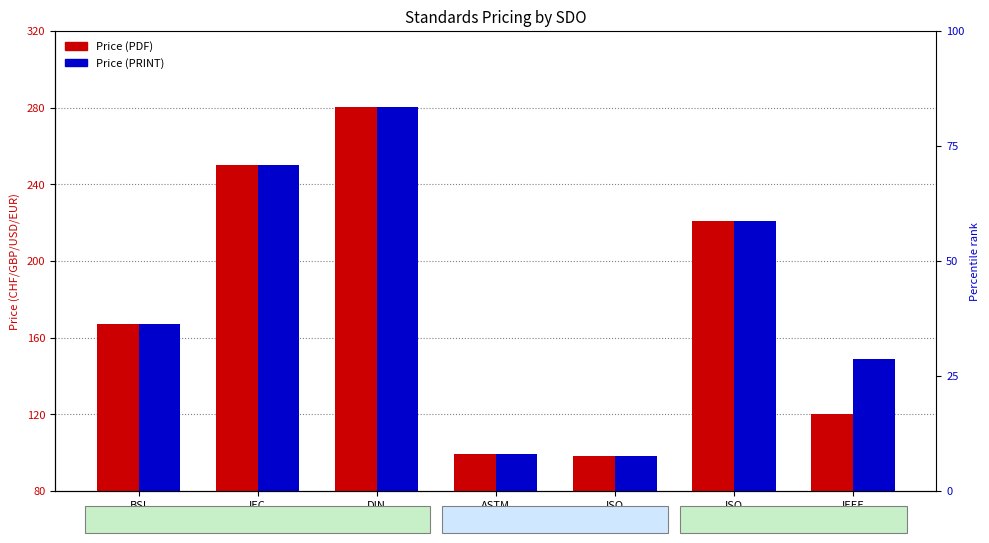

How many data points in Price (PDF) are less than 167?

3